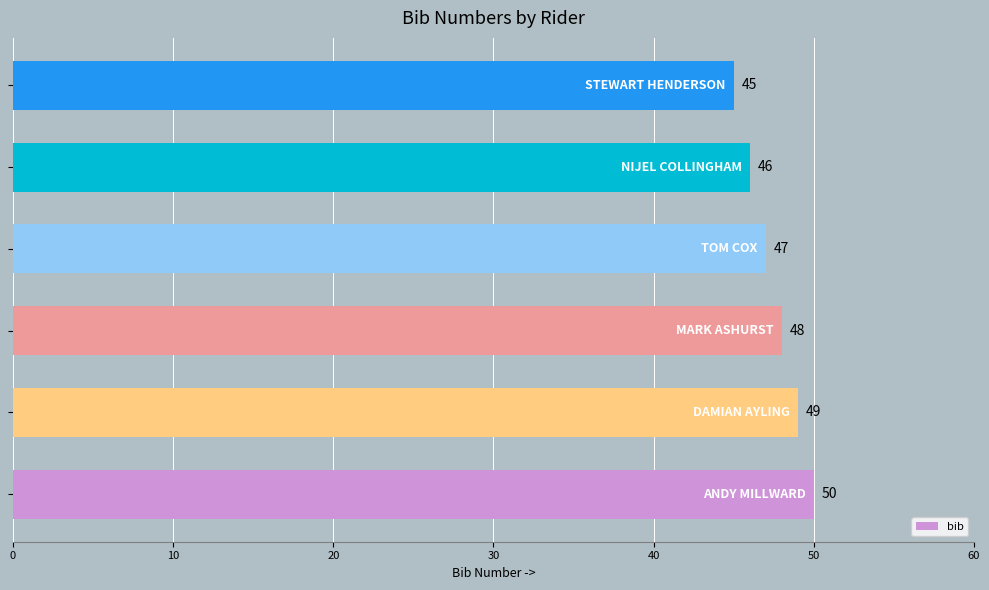

What is the sum of all values?

285